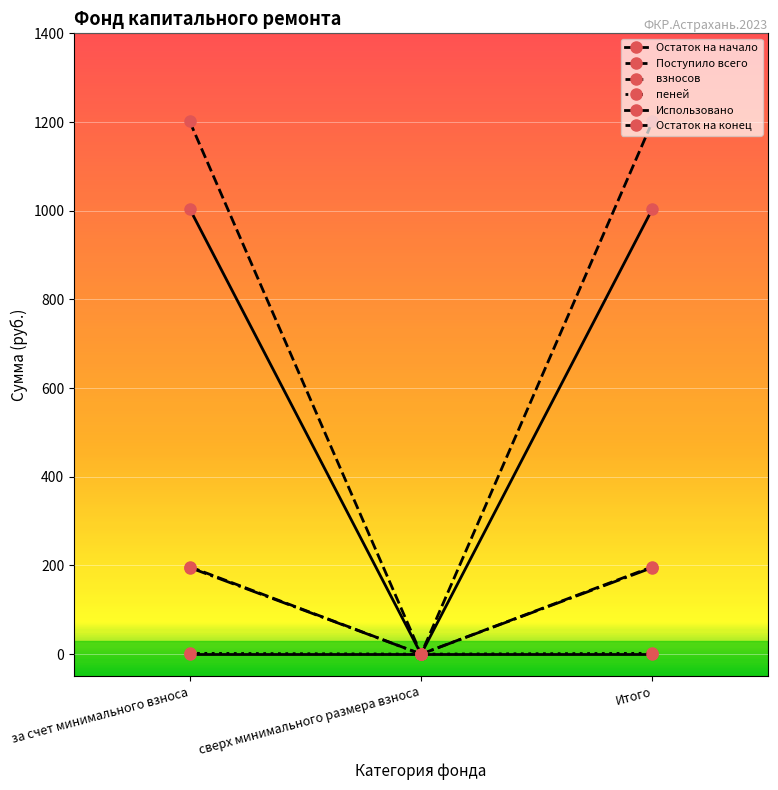

How many values in Остаток на конец are above zero?

2